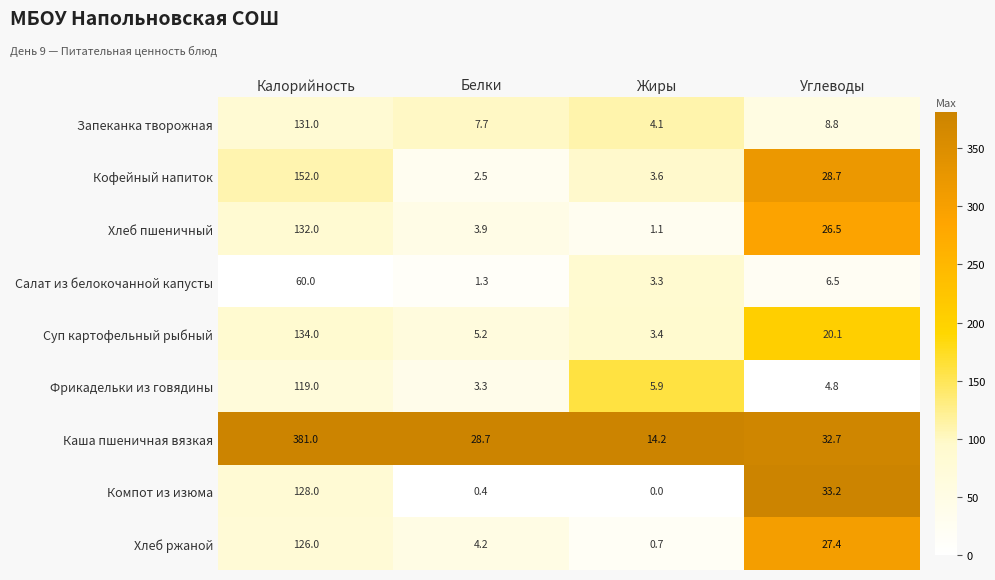

Which category has the lowest value in the Каша пшеничная вязкая series?

Жиры